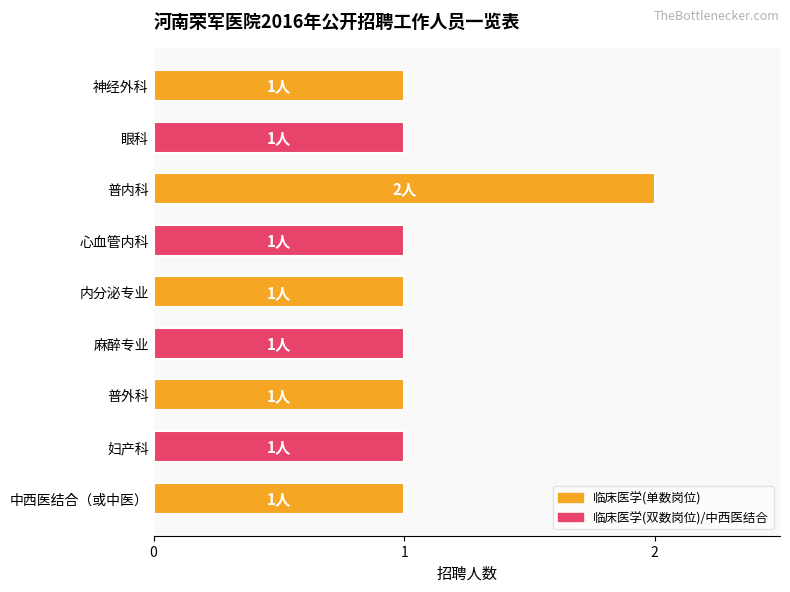

The chart shows a value of 1 at 神经外科. True or false?

True